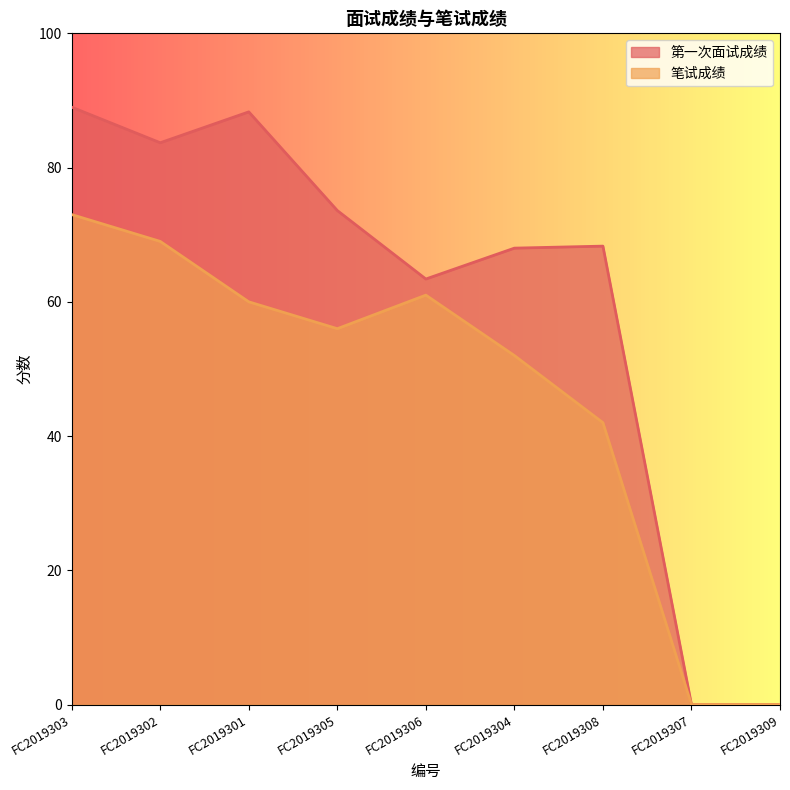

How many interior local peaks does the 第一次面试成绩 series have?

2